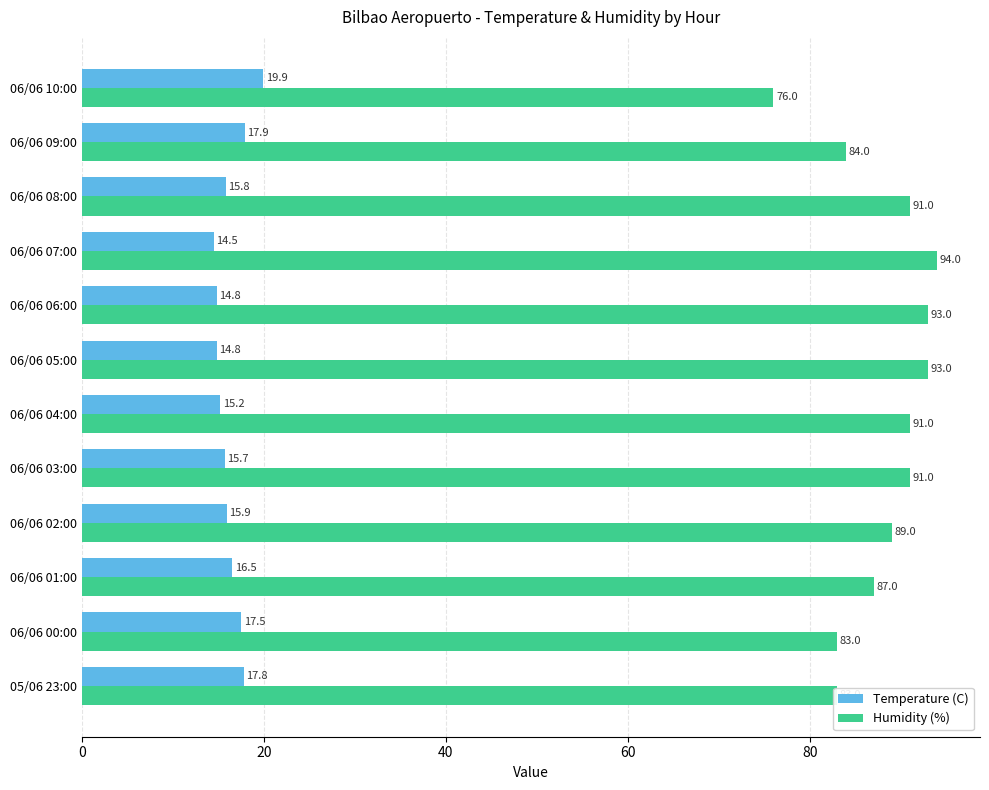

What is the difference between the Humidity (%) values at 06/06 02:00 and 06/06 08:00?

2.0